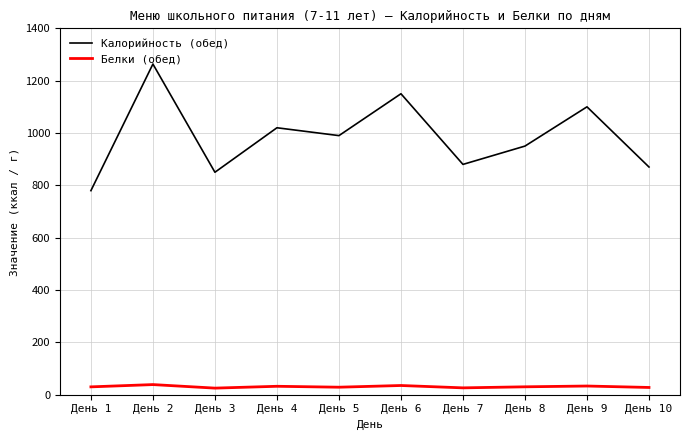

What is the smallest value displayed?

25.0